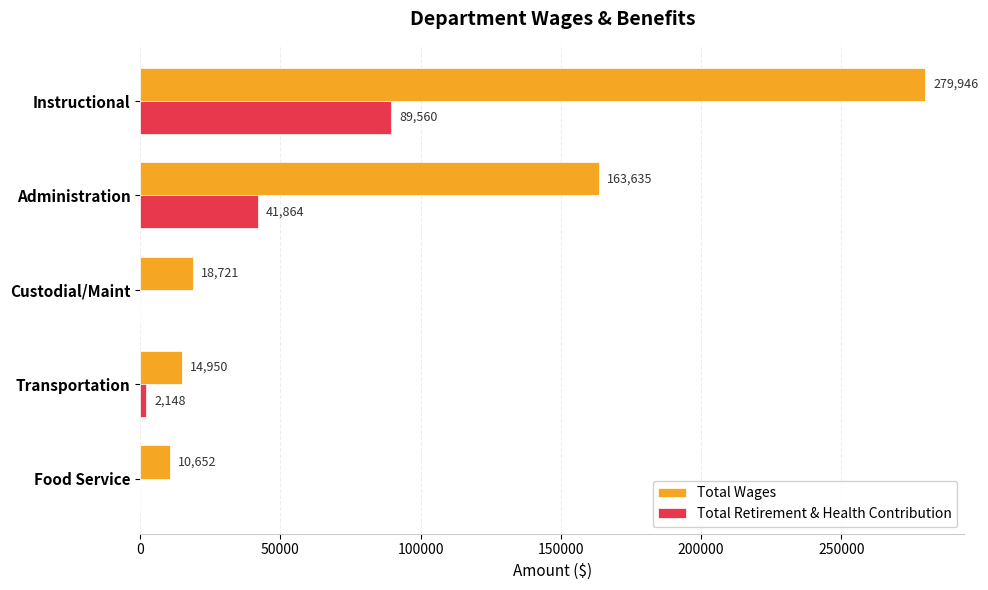

What is the maximum value shown in the chart?

279946